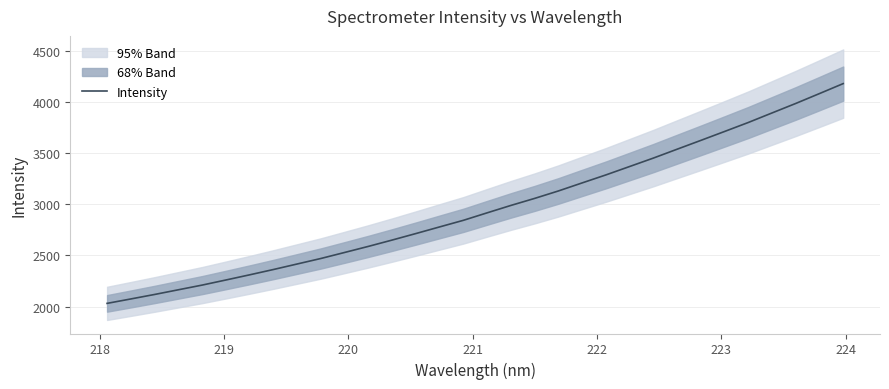

What is the difference between the maximum and minimum values?

2150.8